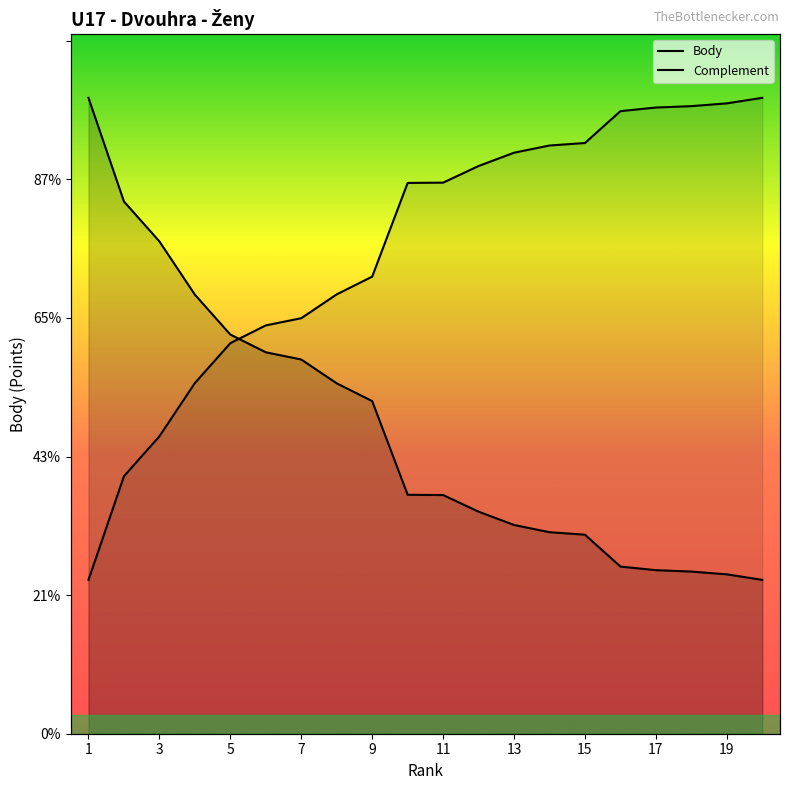

What is the sum of all Body values?

21834